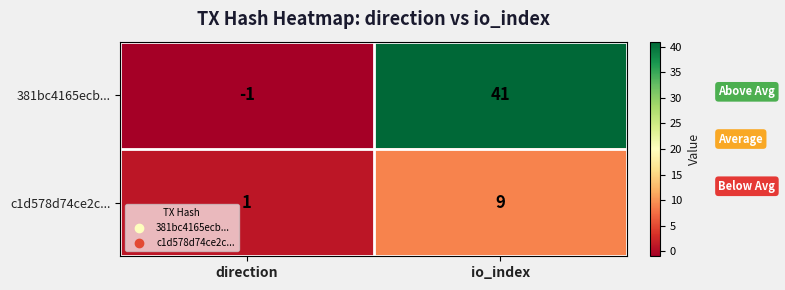

The c1d578d74ce2c... series shows 1 at direction. True or false?

True